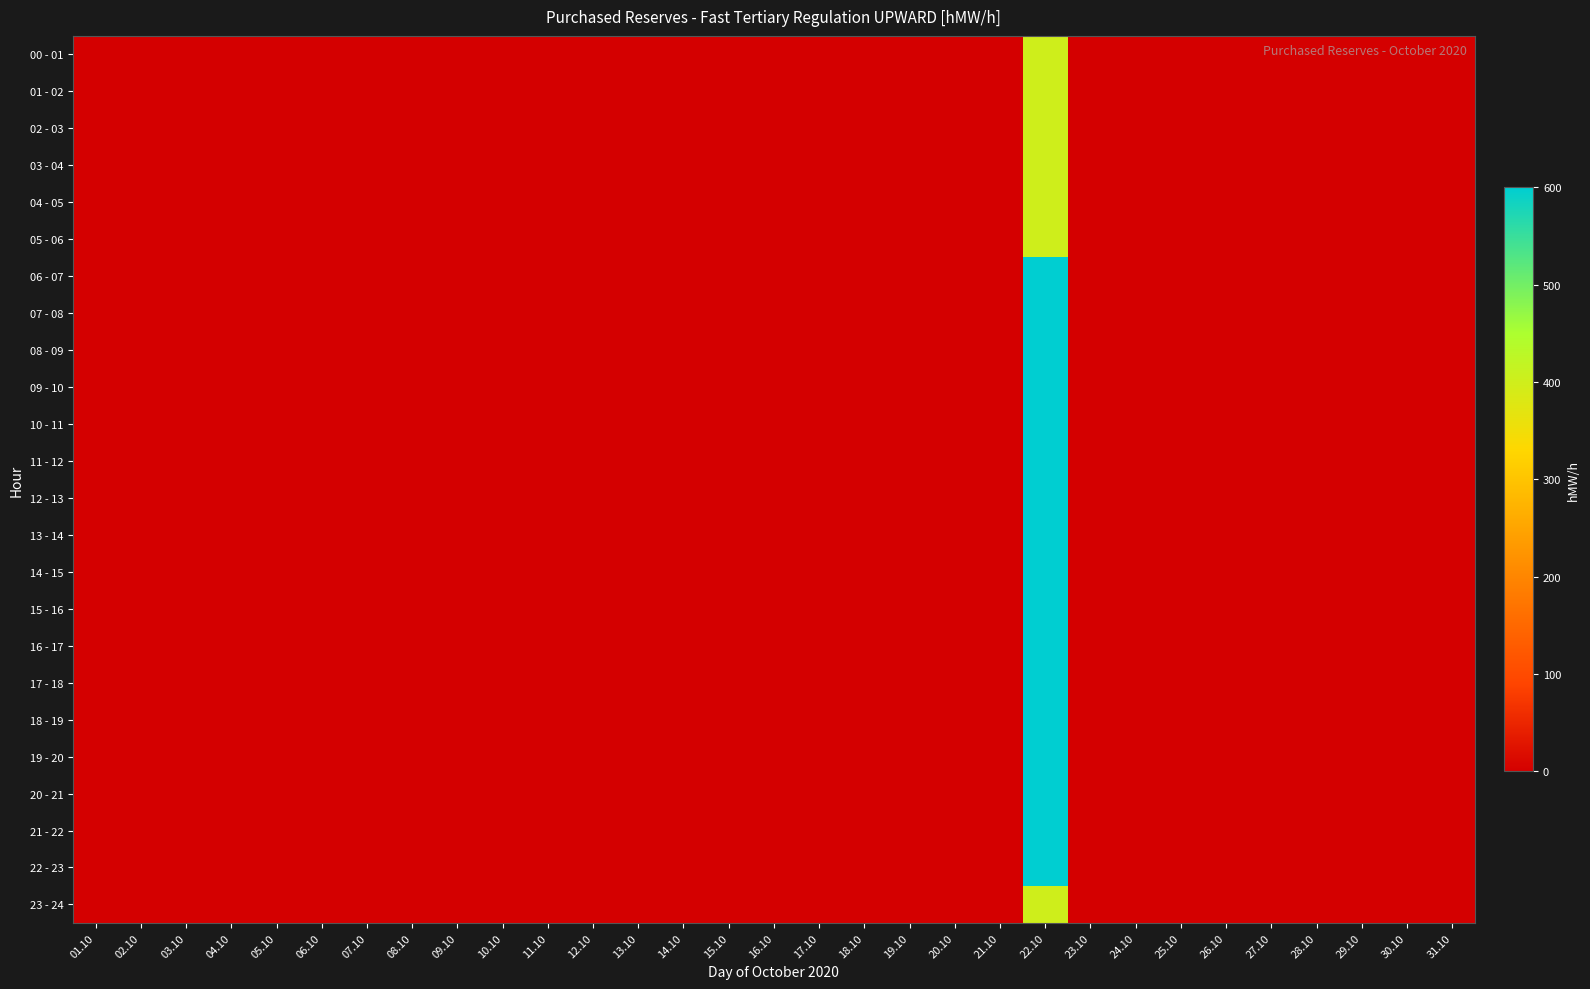

At which category is the sum across all series the highest?

22.10